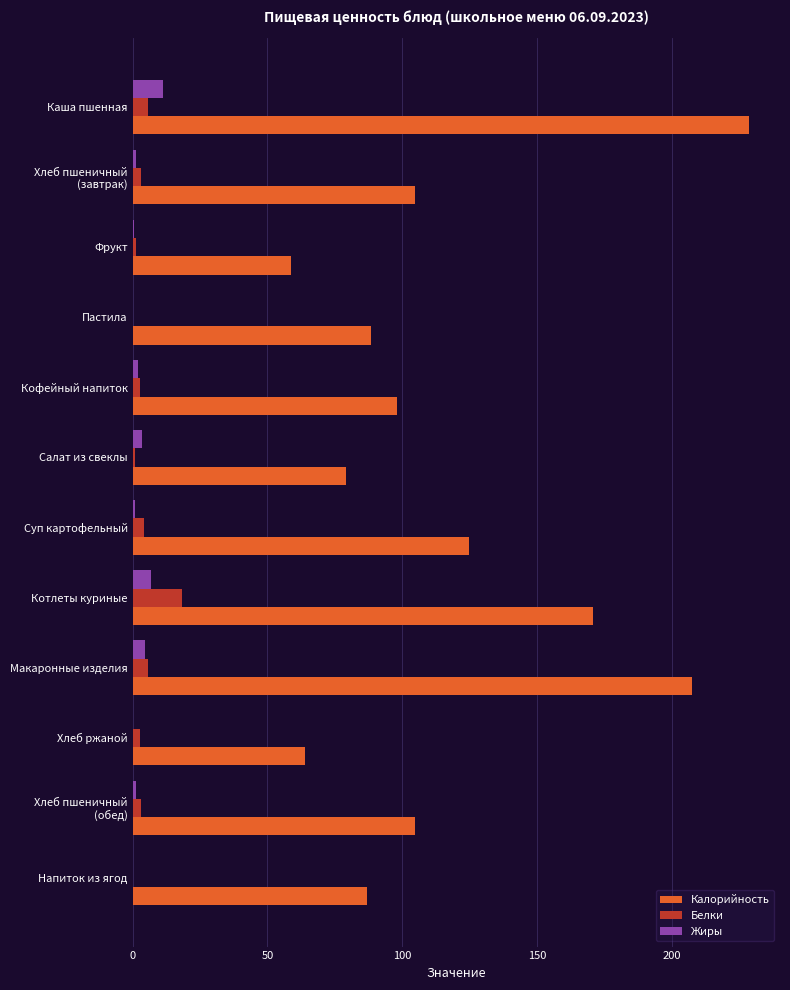

Is the value of Калорийность at Напиток из ягод greater than the value of Белки at Пастила?

Yes